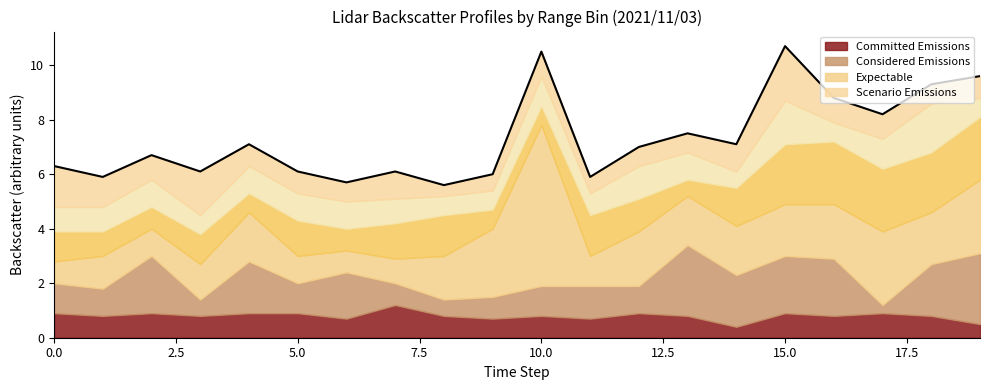

What position from the left is 17?

18